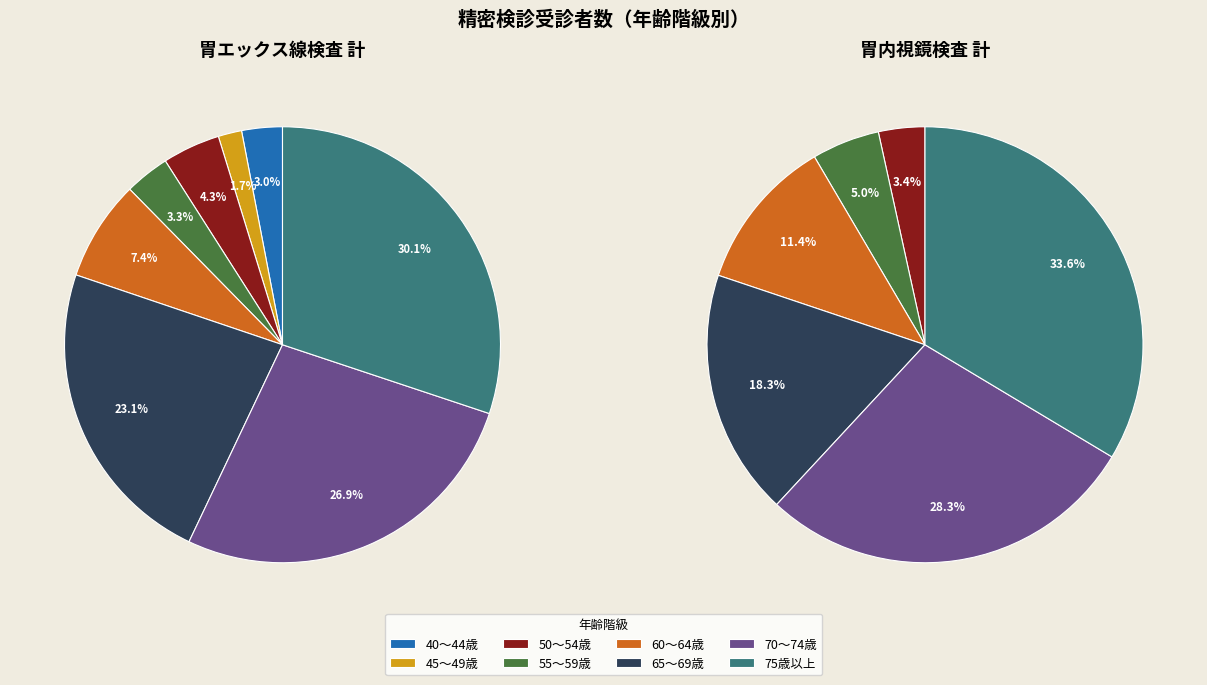

Combined, do 75歳以上 and 60～64歳 account for over 50%?

No